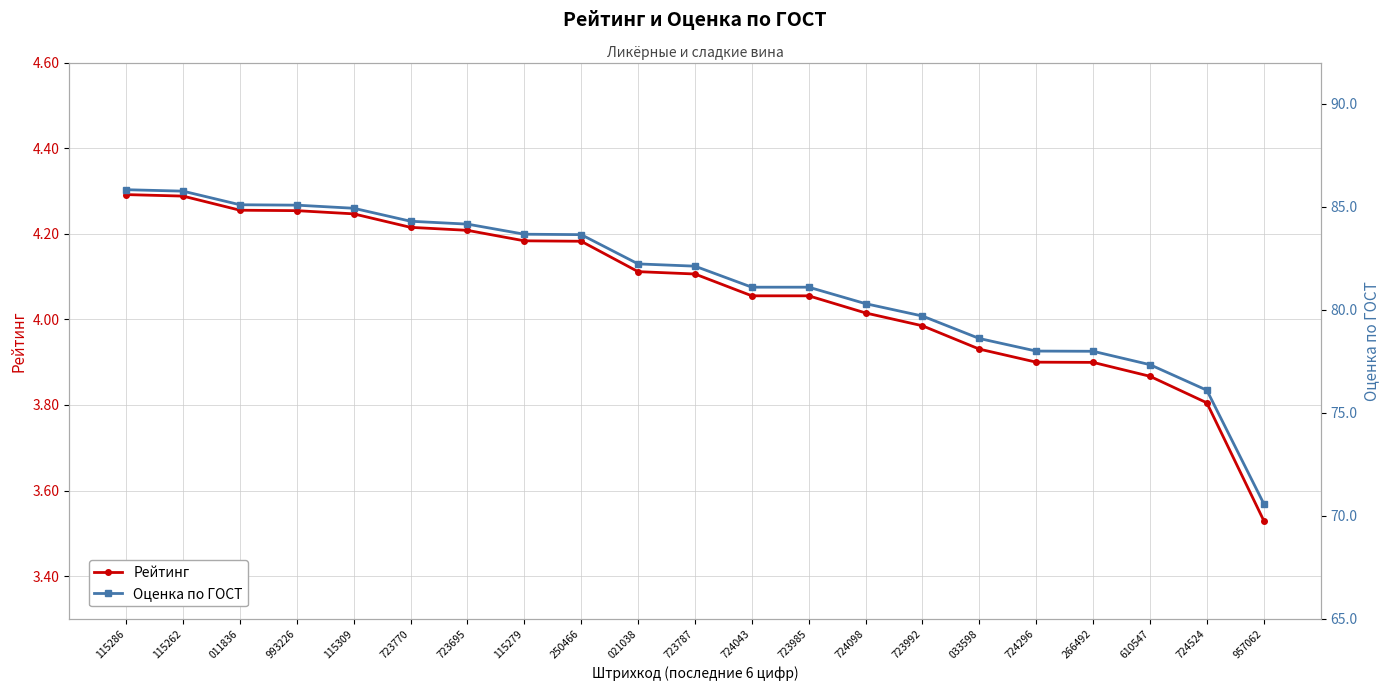

What are all the series names shown in the legend?

Рейтинг, Оценка по ГОСТ